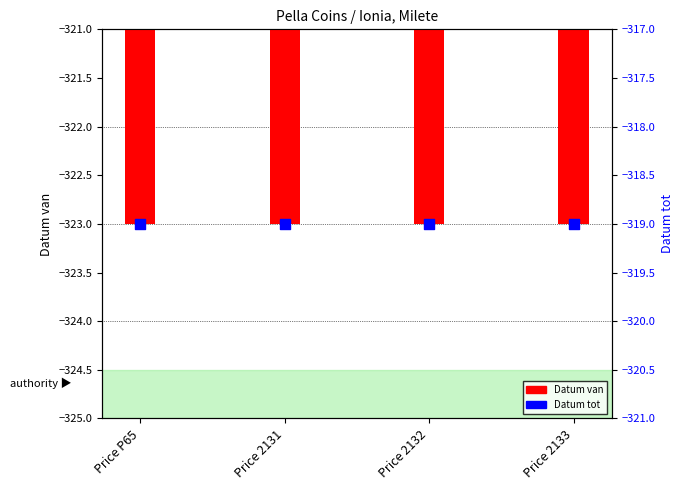

Which series has the largest Y range (max minus min)?

Datum van